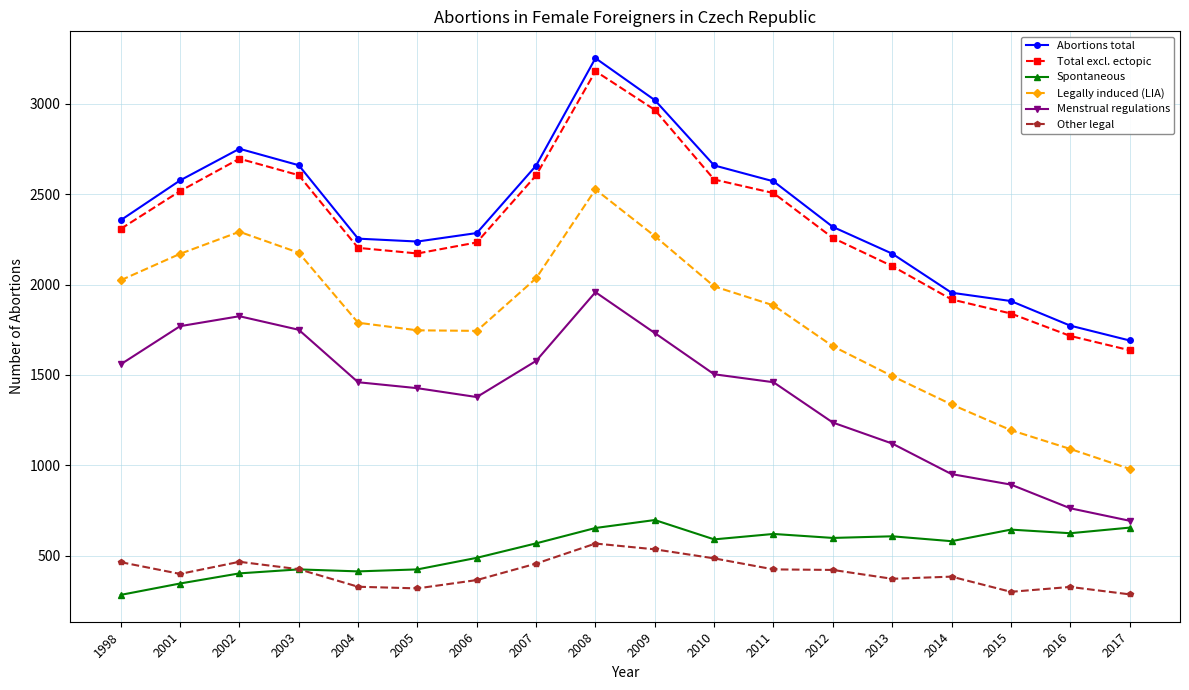

Count the number of categories in the chart.

18